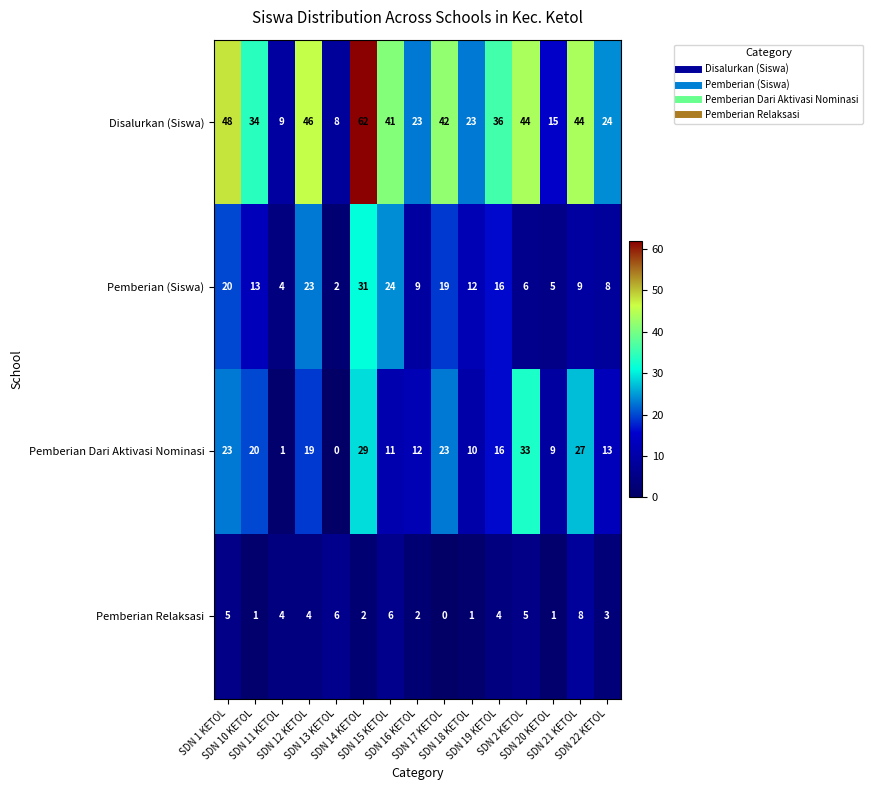

Between SDN 18 KETOL and SDN 22 KETOL, which series saw the biggest shift?

Pemberian (Siswa)